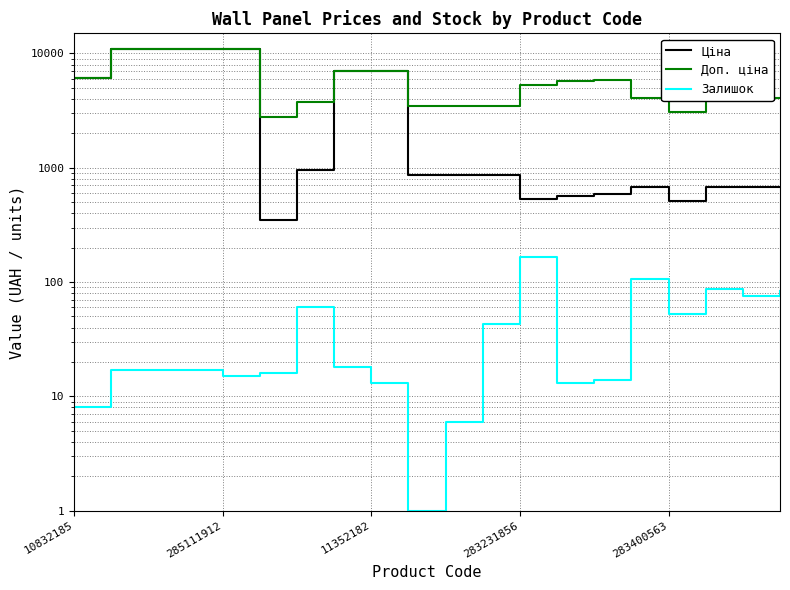

True or false: Залишок has more than 2 points higher than both neighbors.

True